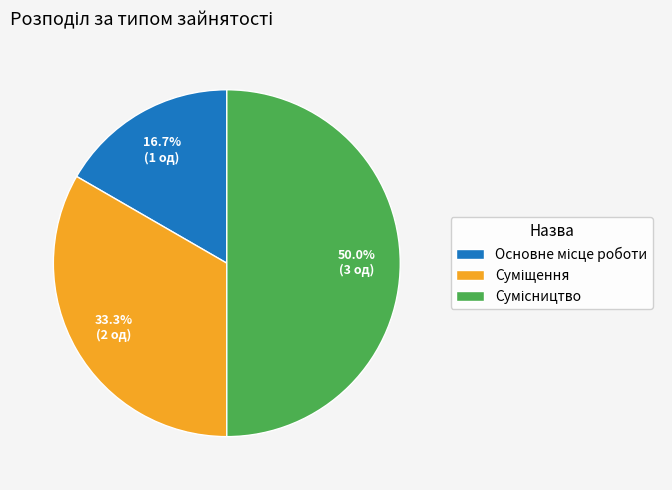

To the nearest percent, what is the average slice percentage?

33%